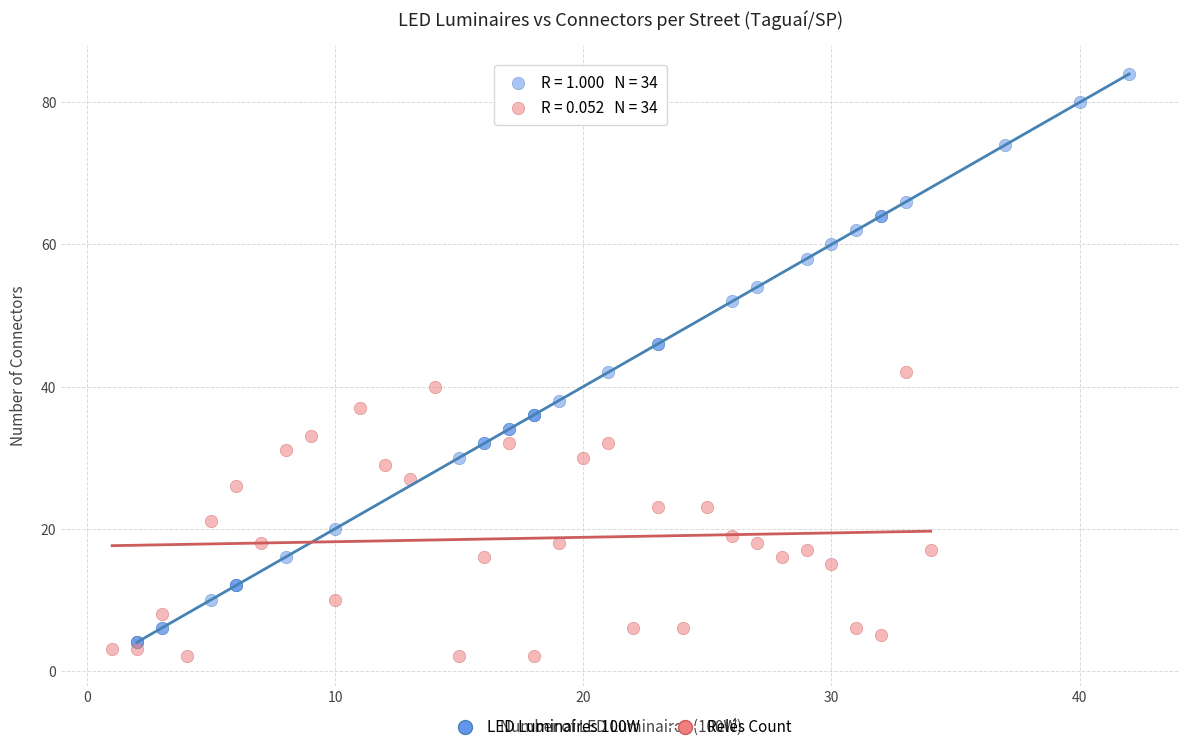

Which series reaches the maximum Y coordinate?

LED Luminaires 100W